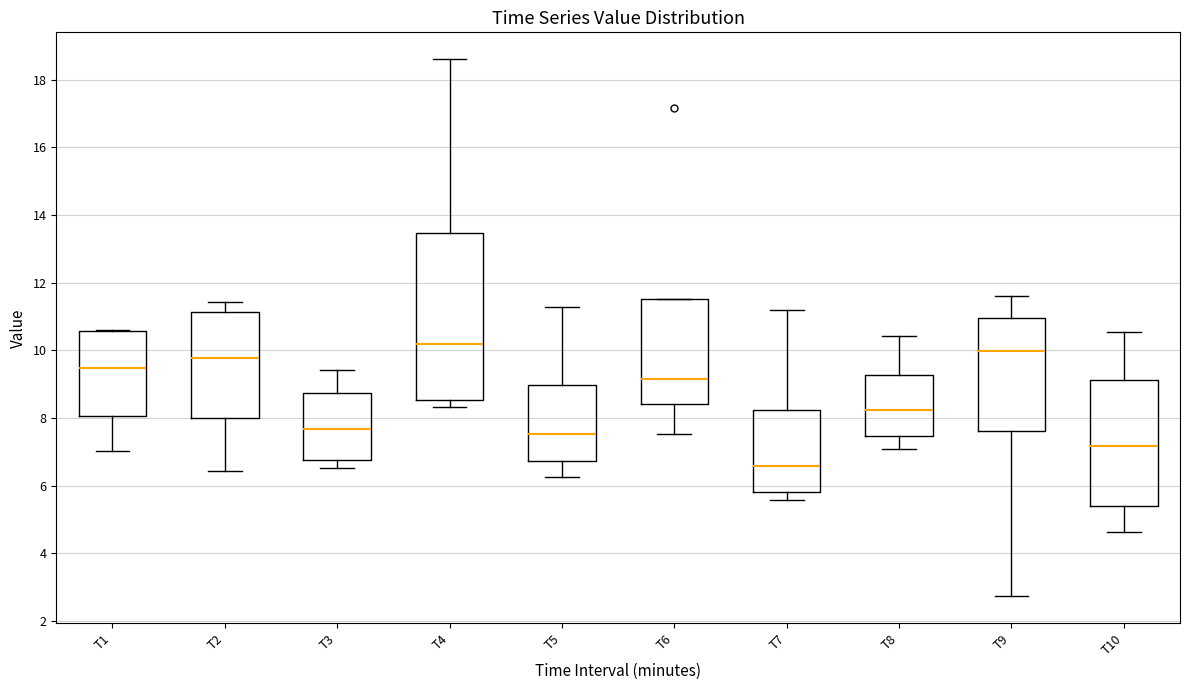

Reading left to right, read every box against the y-axis: the position of its median line, the range the box covers, and the ends of its whiskers. The values are not printed on the chart, so give them approximately, as read against the axis.

T1: median 9.4, box 8.0 to 10.6, whiskers 7.0 to 10.6
T2: median 9.8, box 8.0 to 11.2, whiskers 6.4 to 11.4
T3: median 7.6, box 6.8 to 8.8, whiskers 6.6 to 9.4
T4: median 10.2, box 8.6 to 13.4, whiskers 8.4 to 18.6
T5: median 7.6, box 6.8 to 9.0, whiskers 6.2 to 11.2
T6: median 9.2, box 8.4 to 11.6, whiskers 7.6 to 11.6
T7: median 6.6, box 5.8 to 8.2, whiskers 5.6 to 11.2
T8: median 8.2, box 7.4 to 9.2, whiskers 7.2 to 10.4
T9: median 10.0, box 7.6 to 11.0, whiskers 2.8 to 11.6
T10: median 7.2, box 5.4 to 9.2, whiskers 4.6 to 10.6